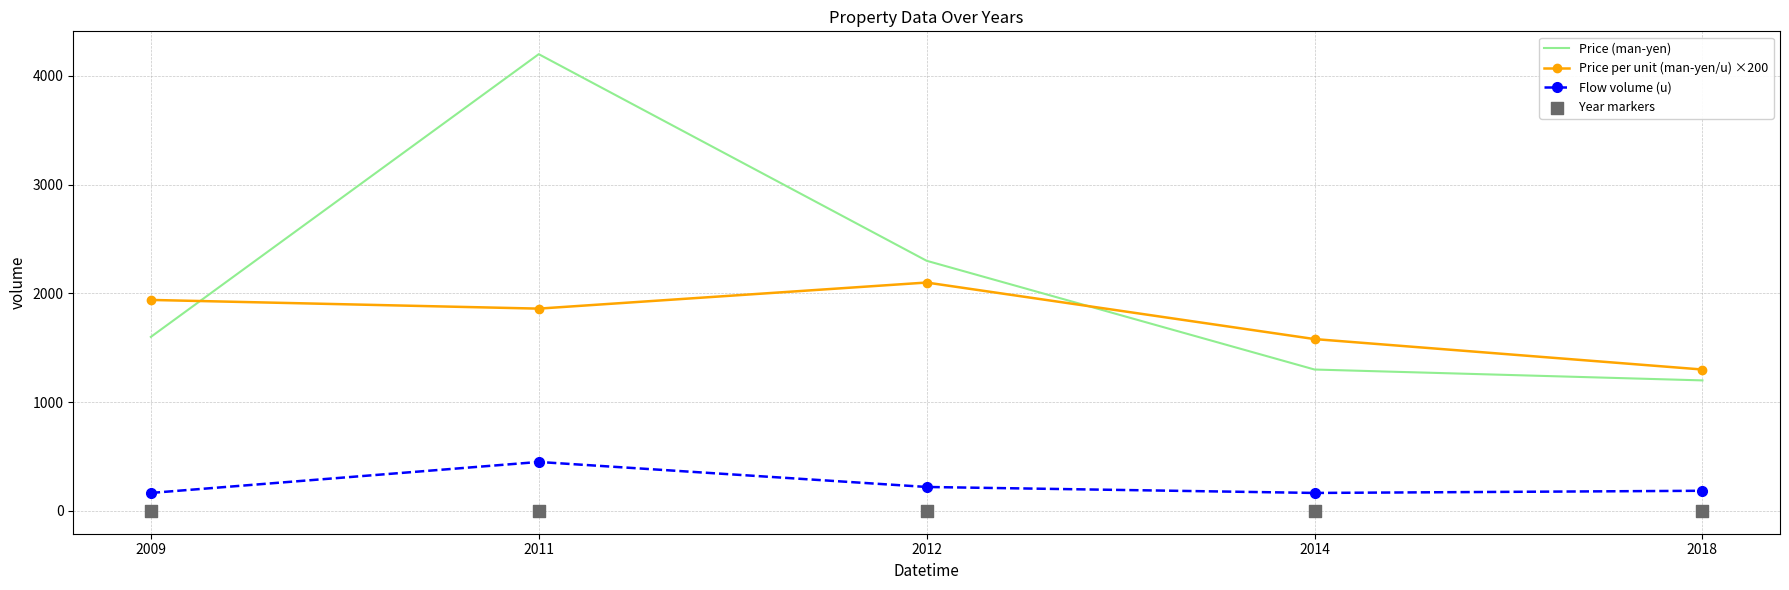

At which category is the sum across all series the highest?

2011